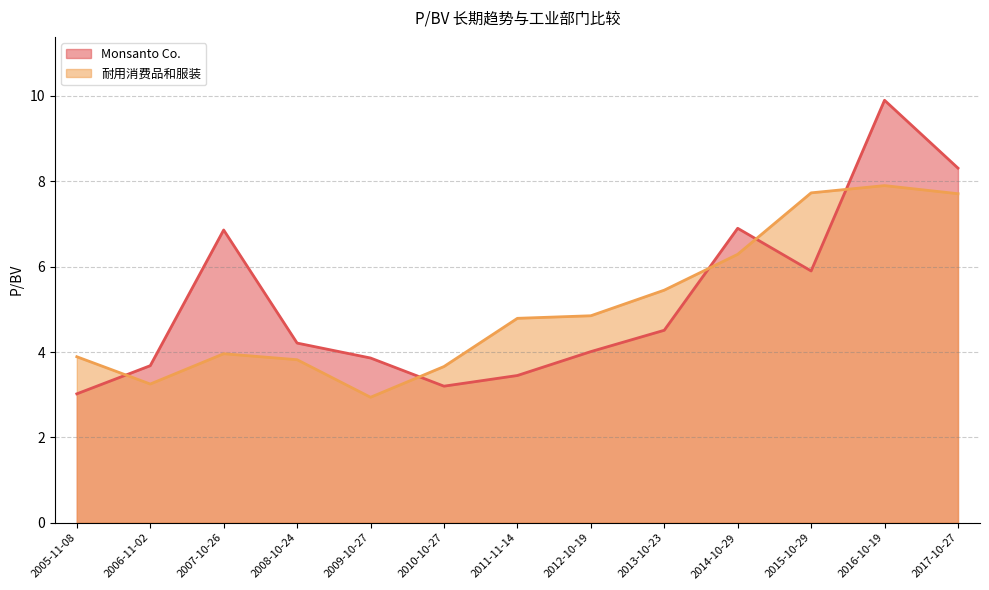

Reading left to right, transcribe all the data shown in this chart.

Monsanto Co.: 3.0	3.7	6.9	4.2	3.9	3.2	3.5	4.0	4.5	6.9	5.9	9.9	8.3
耐用消费品和服装: 3.9	3.2	4.0	3.8	2.9	3.7	4.8	4.8	5.5	6.3	7.7	7.9	7.7